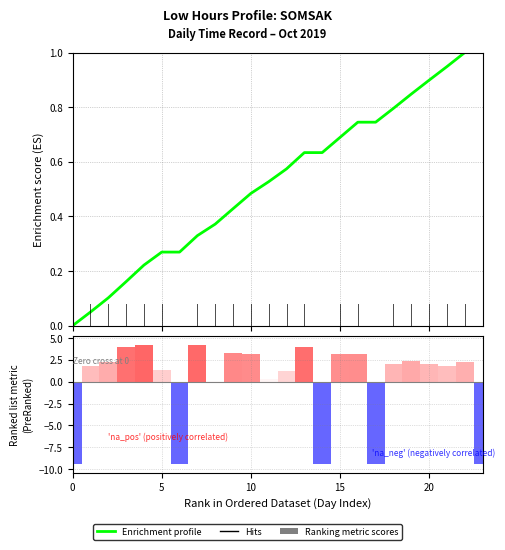

What are all the series names shown in the legend?

Enrichment profile, Ranking metric scores